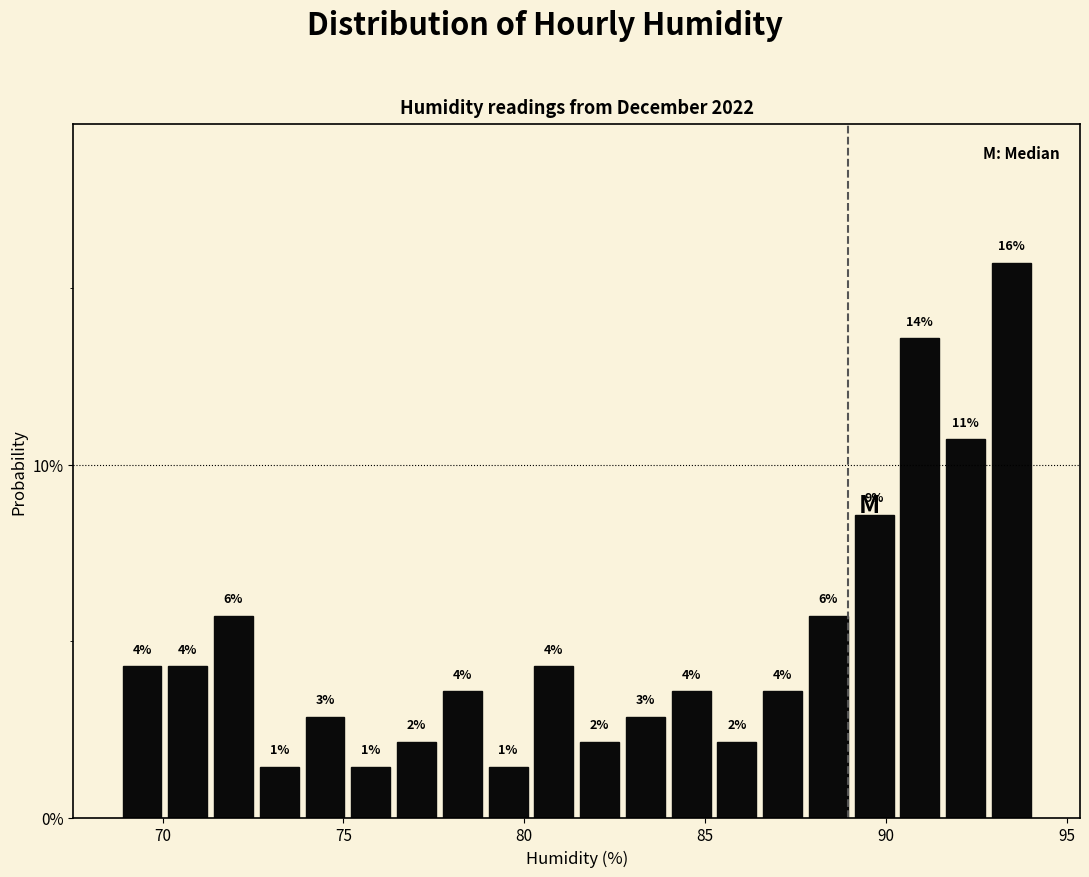

Around what value on the x-axis is the tallest bar? Give the approximate position of its centre, as read against the axis.

93.5